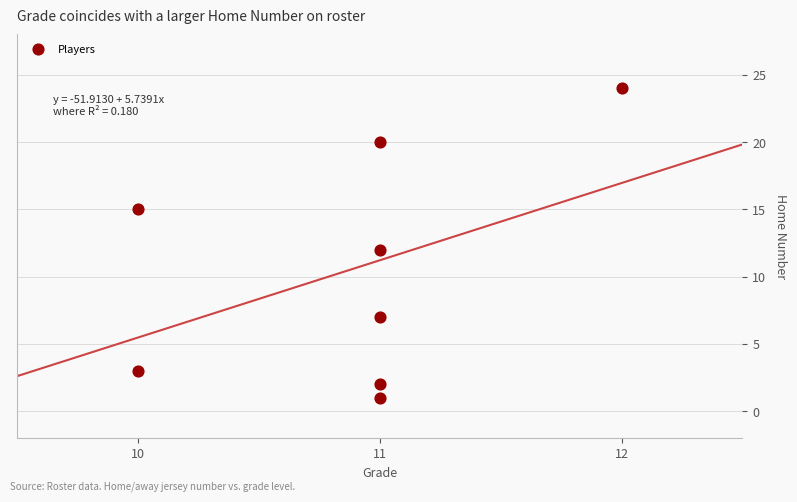

What is the average X value?

11